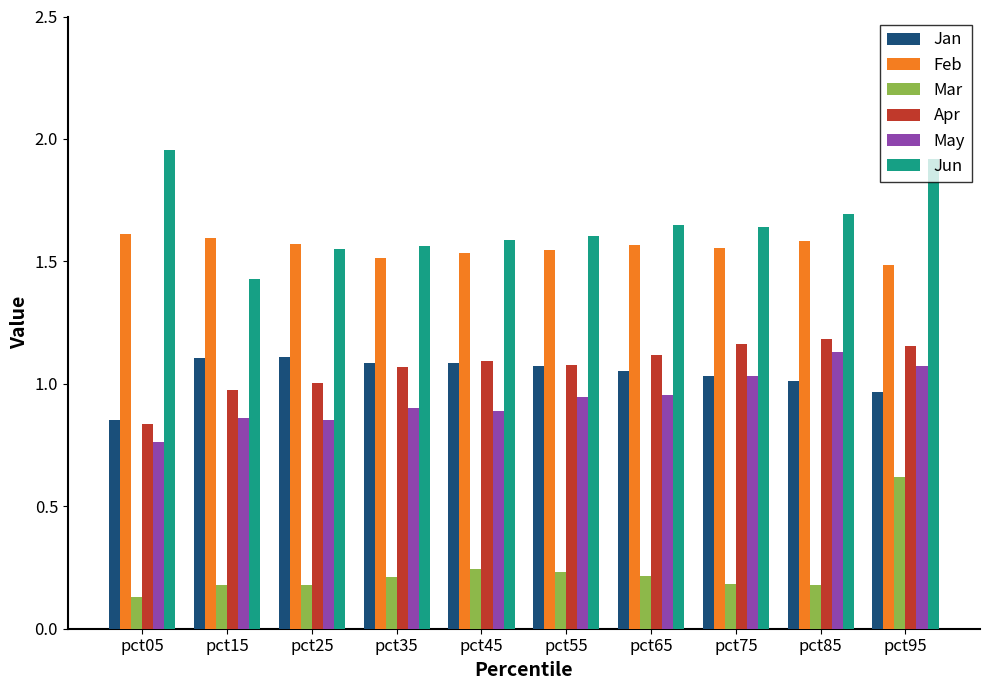

Is the value of Jun at pct25 greater than the value of Apr at pct45?

Yes